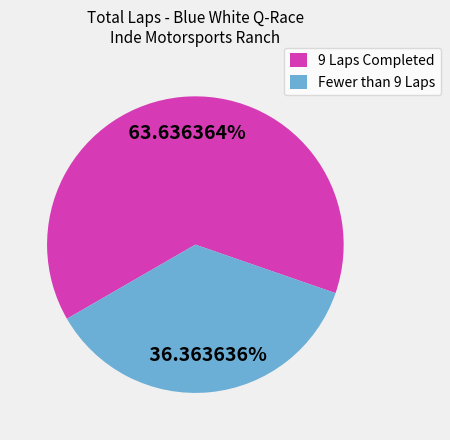

Which category accounts for the majority?

9 Laps Completed